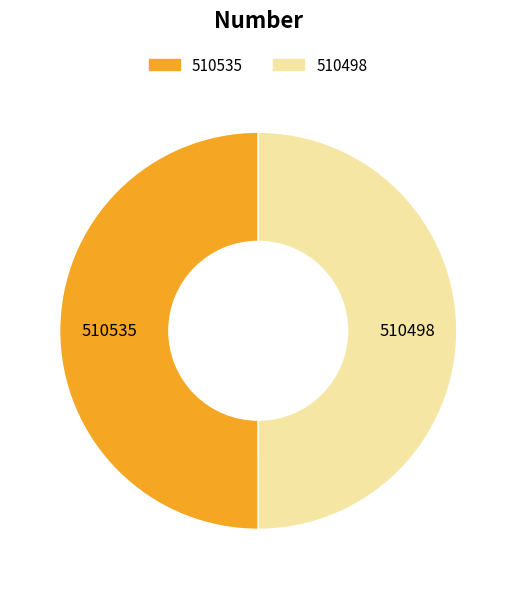

Is it true that 510498 is 50% of the pie?

True